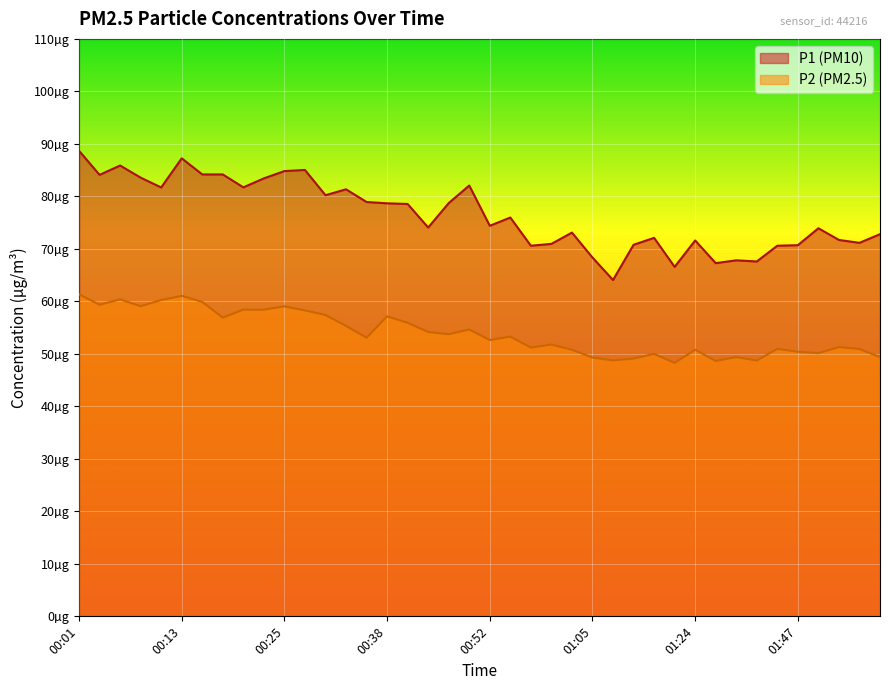

The value of P2 at 00:43 is 11.9. True or false?

False